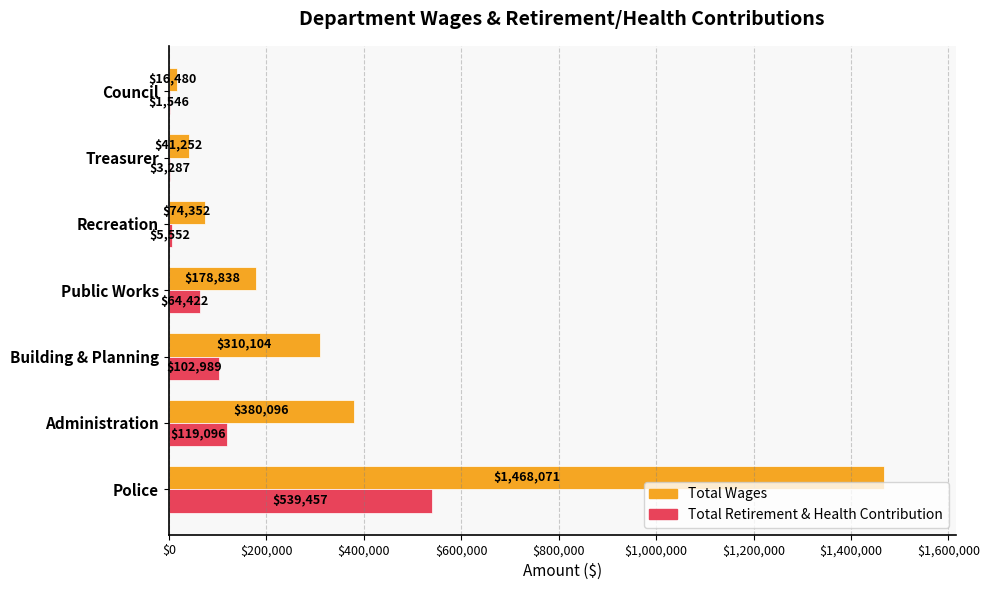

True or false: Total Wages has a value of 16480 at Council.

True